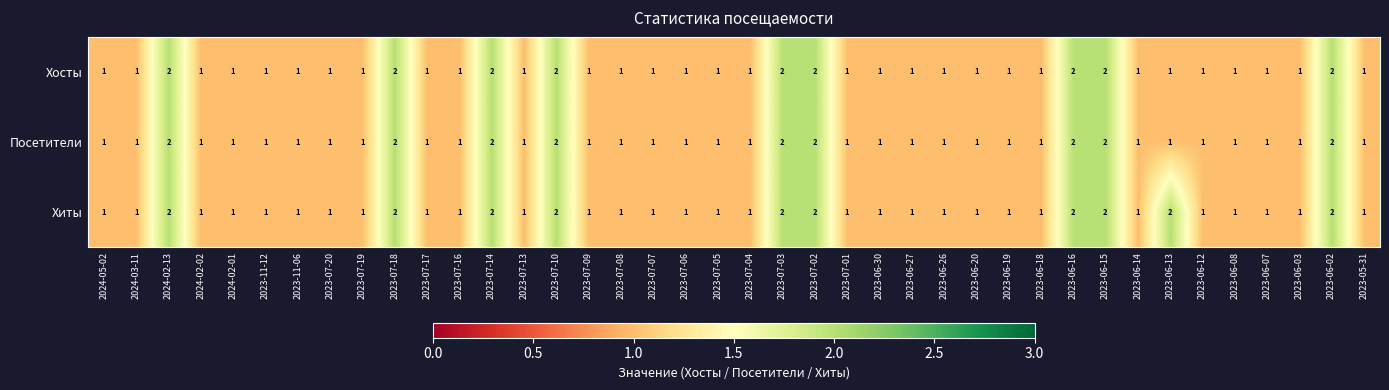

Is the value of Хиты at 2023-06-14 greater than the value of Хосты at 2024-02-13?

No